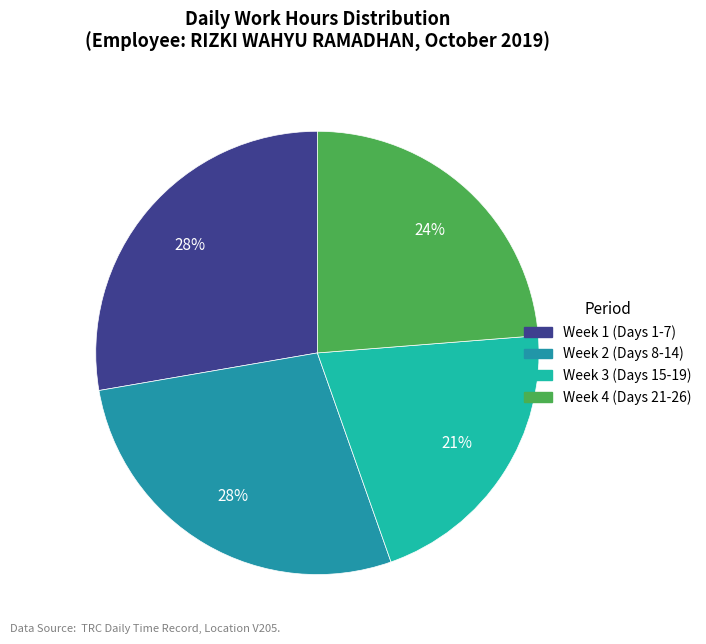

Is there any slice that represents more than half of the pie?

No